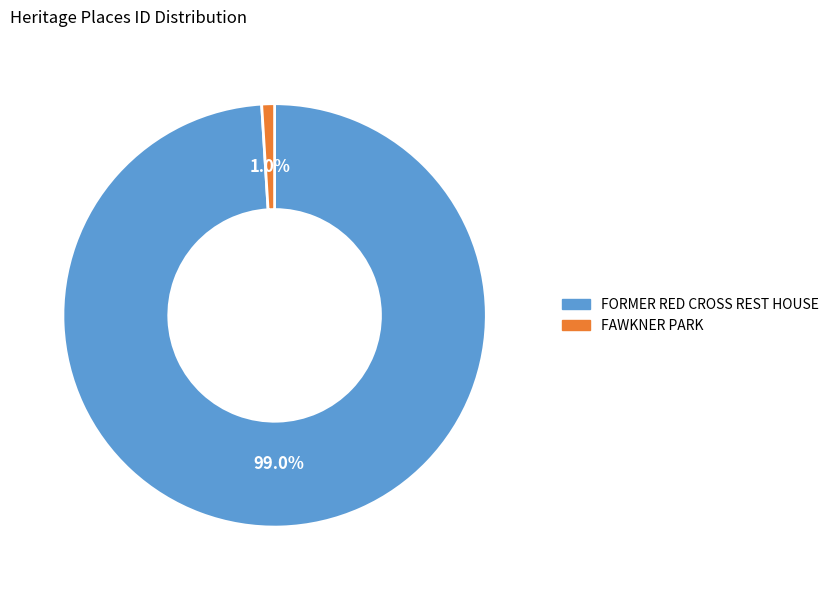

True or false: FORMER RED CROSS REST HOUSE accounts for 99% of the total.

True